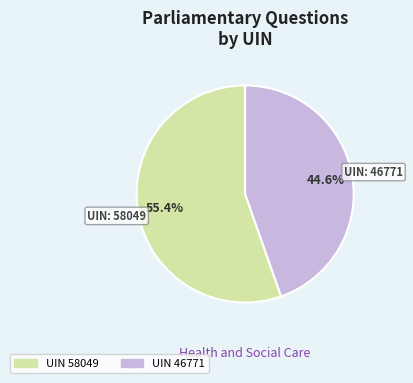

Does any single category account for the majority?

Yes